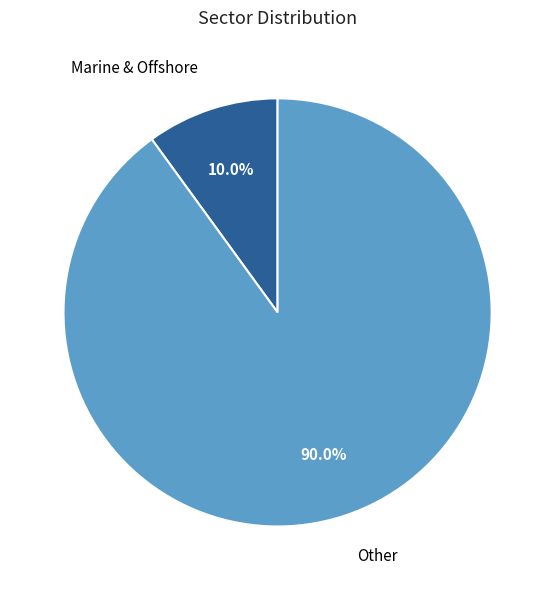

How much of the chart is everything except Other?

10.0%